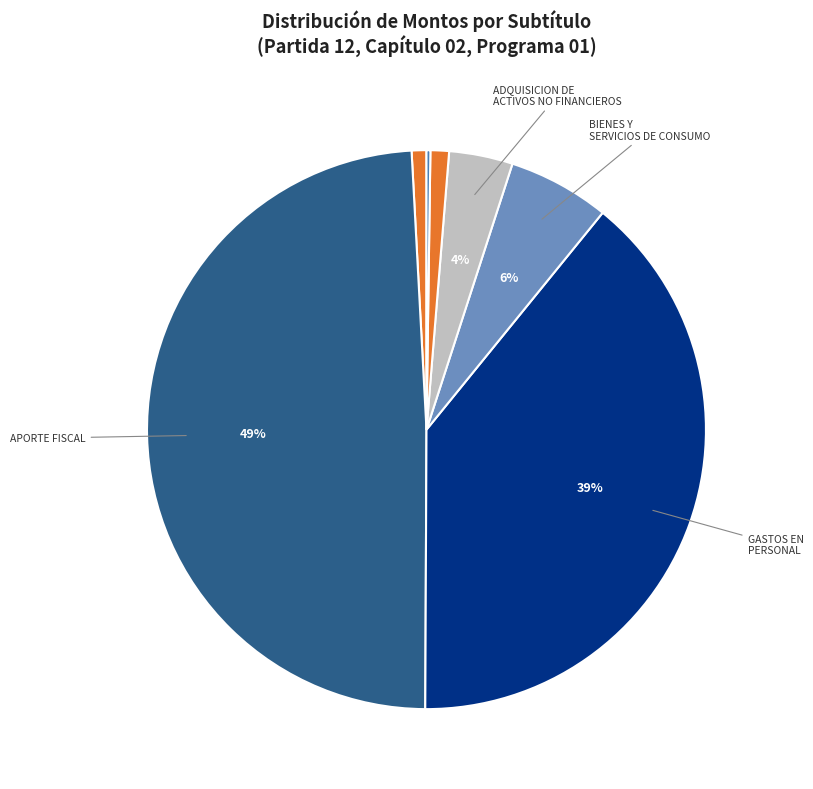

What is the largest slice in the pie chart?

APORTE FISCAL